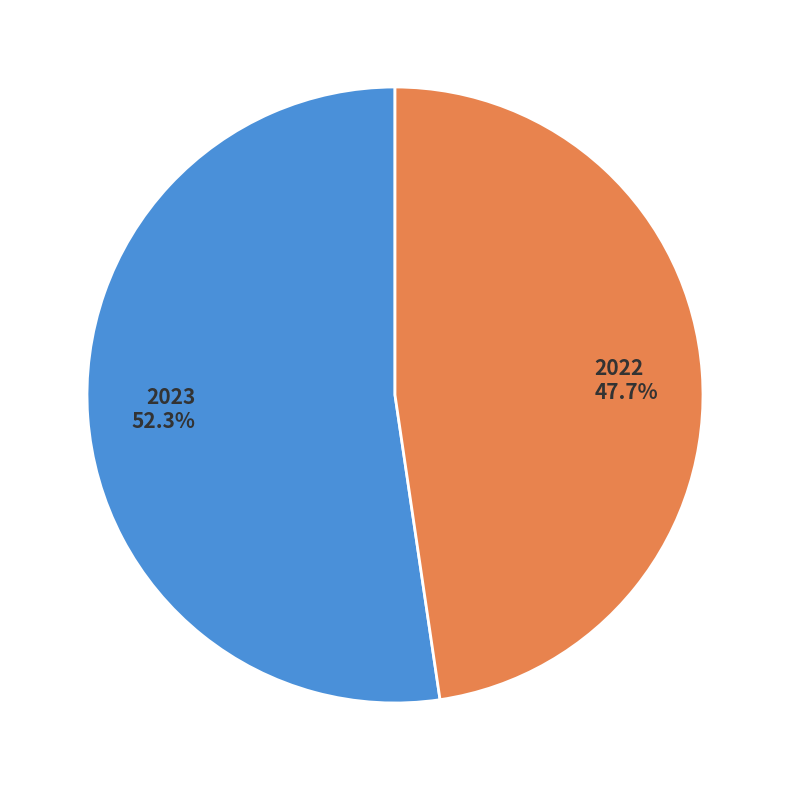

Rank the categories by value from lowest to highest.

2022, 2023